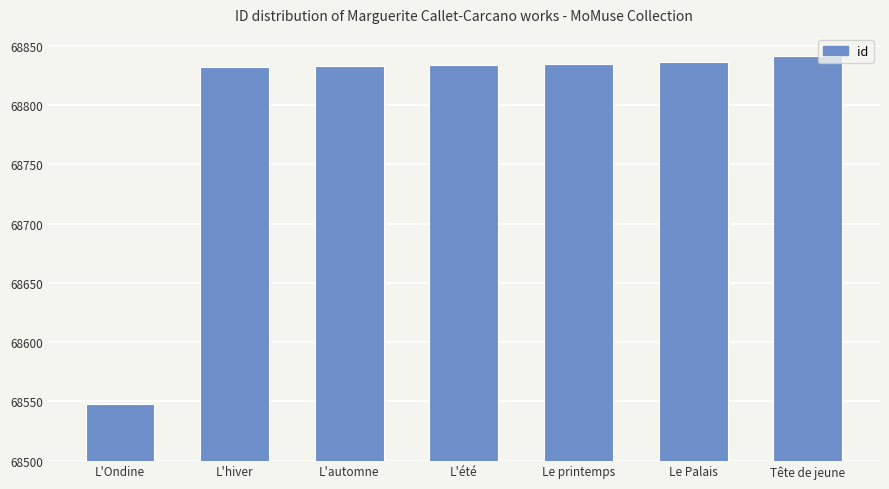

What is the average value?

68794